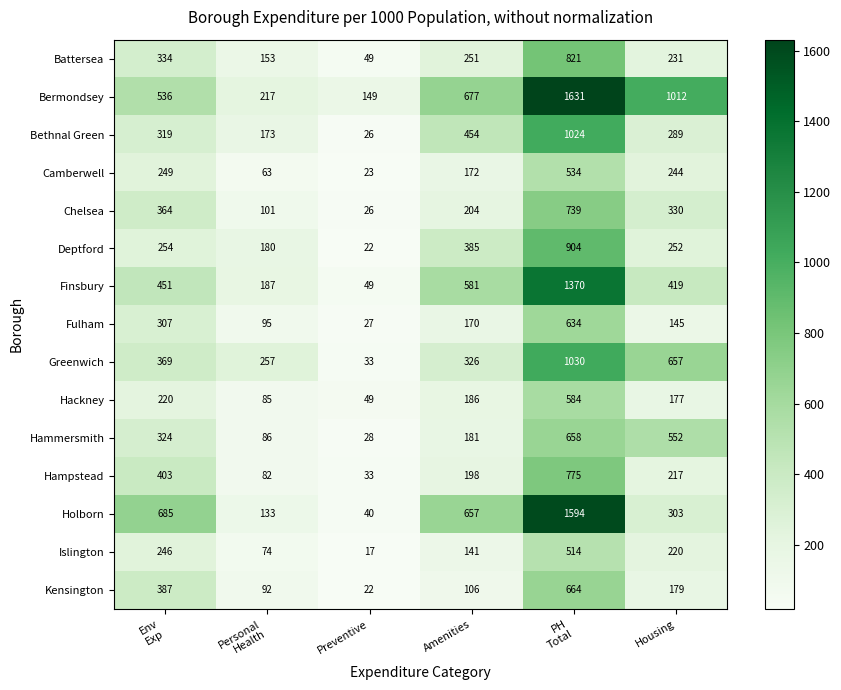

At which category is the sum across all series the highest?

PH
Total